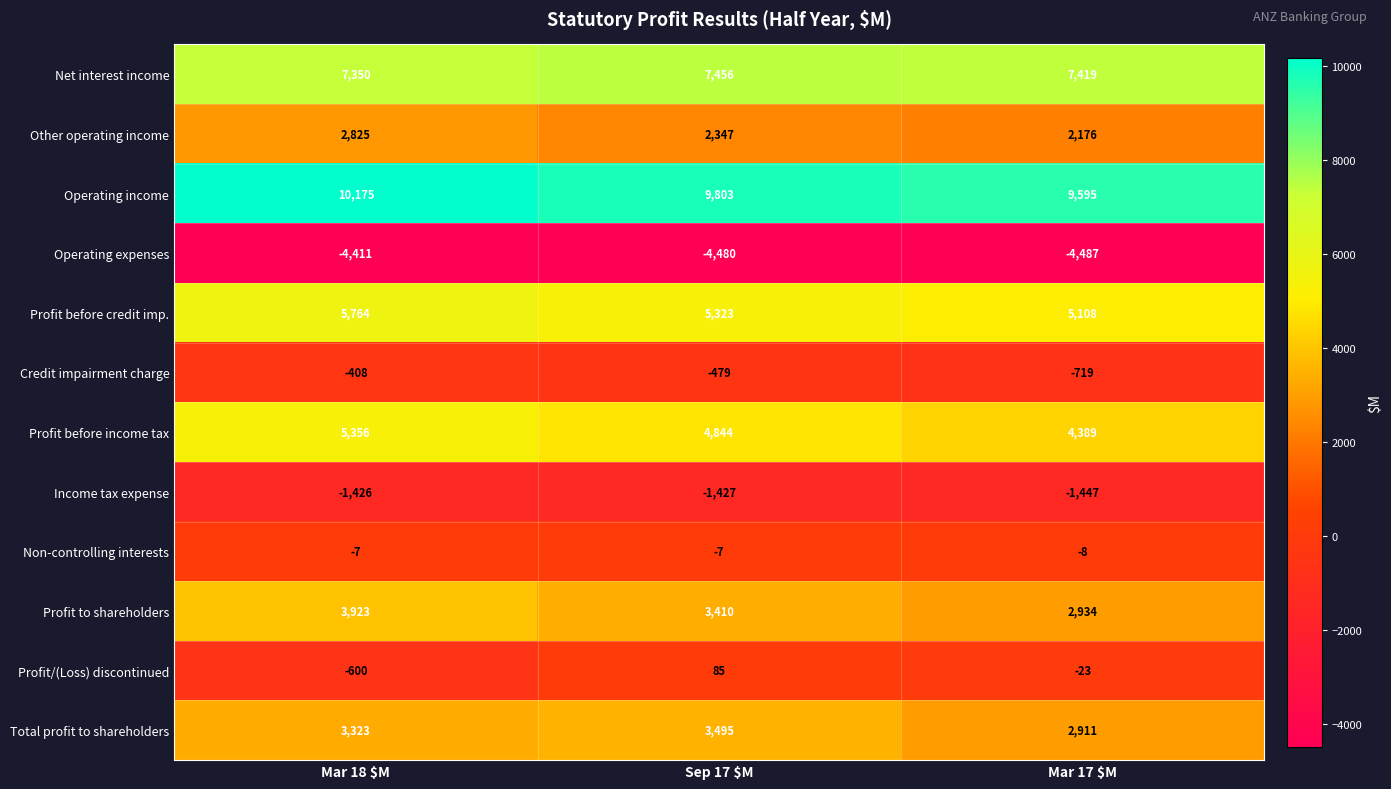

Between Mar 18 $M and Sep 17 $M, which series saw the biggest shift?

Profit/(Loss) discontinued